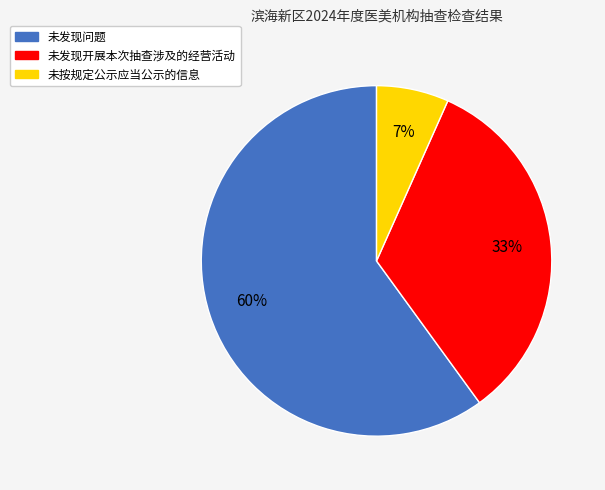

To the nearest percent, what is the average slice percentage?

33%